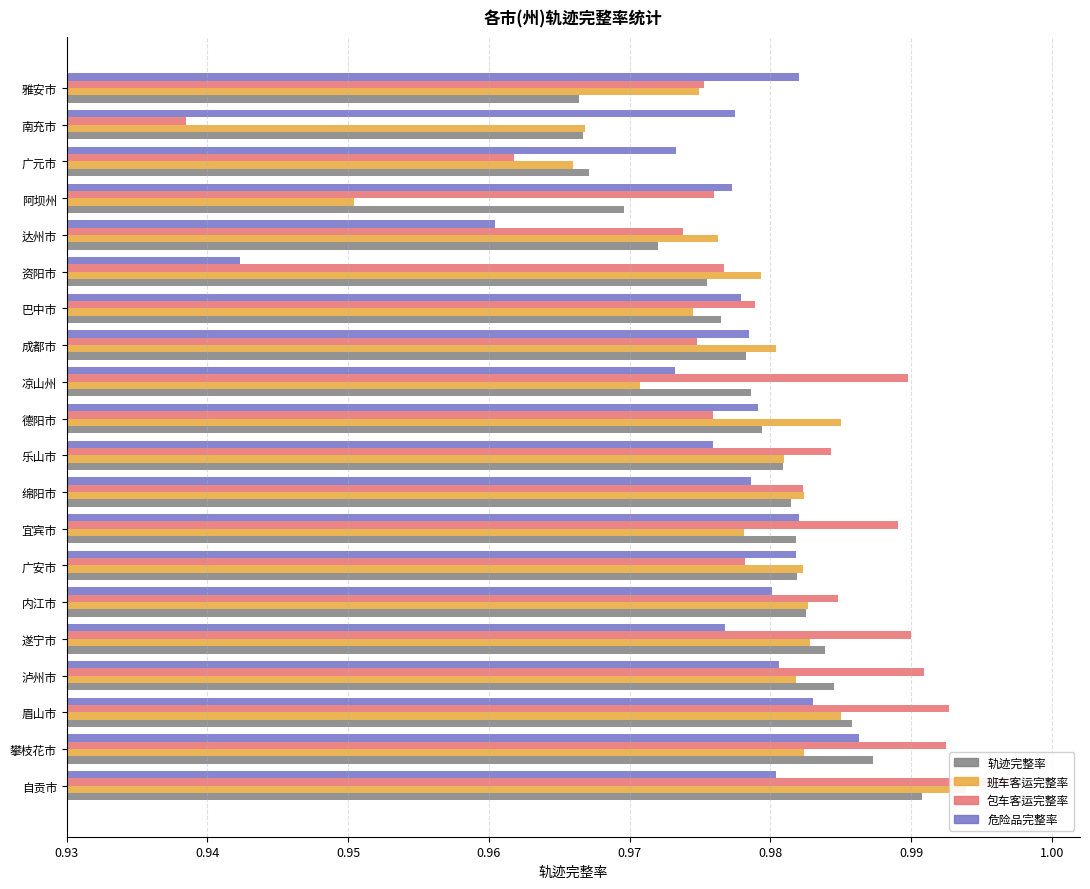

Rank the series at 德阳市 from highest to lowest value.

班车客运完整率, 轨迹完整率, 危险品完整率, 包车客运完整率